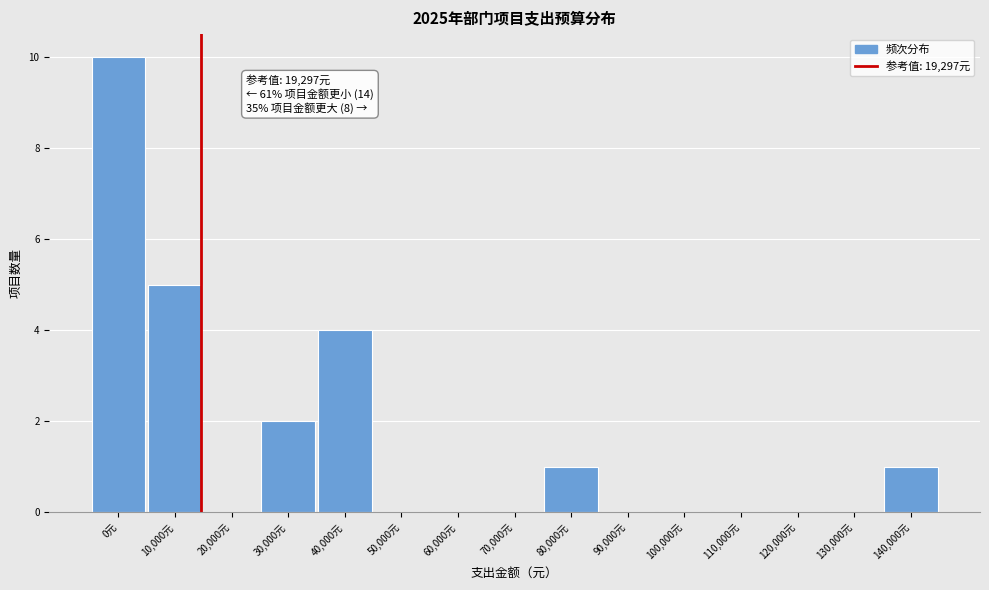

Reading left to right, list all the values displayed in this chart.

0元=10	10,000元=5	20,000元=0	30,000元=2	40,000元=4	50,000元=0	60,000元=0	70,000元=0	80,000元=1	90,000元=0	100,000元=0	110,000元=0	120,000元=0	130,000元=0	140,000元=1